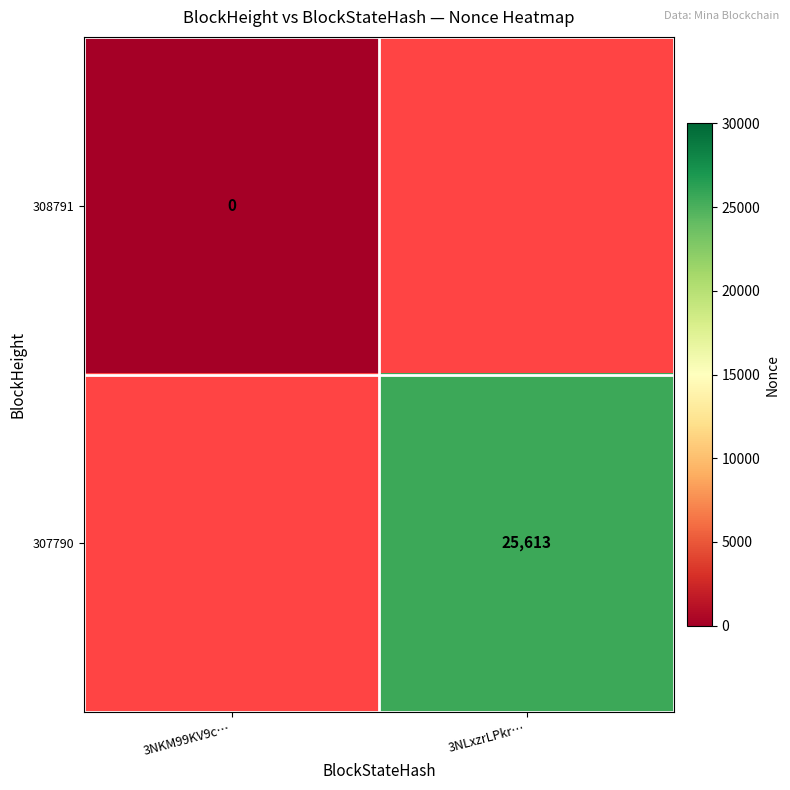

The value of 307790 at 3NLxzrLPkr… is 38931. True or false?

False